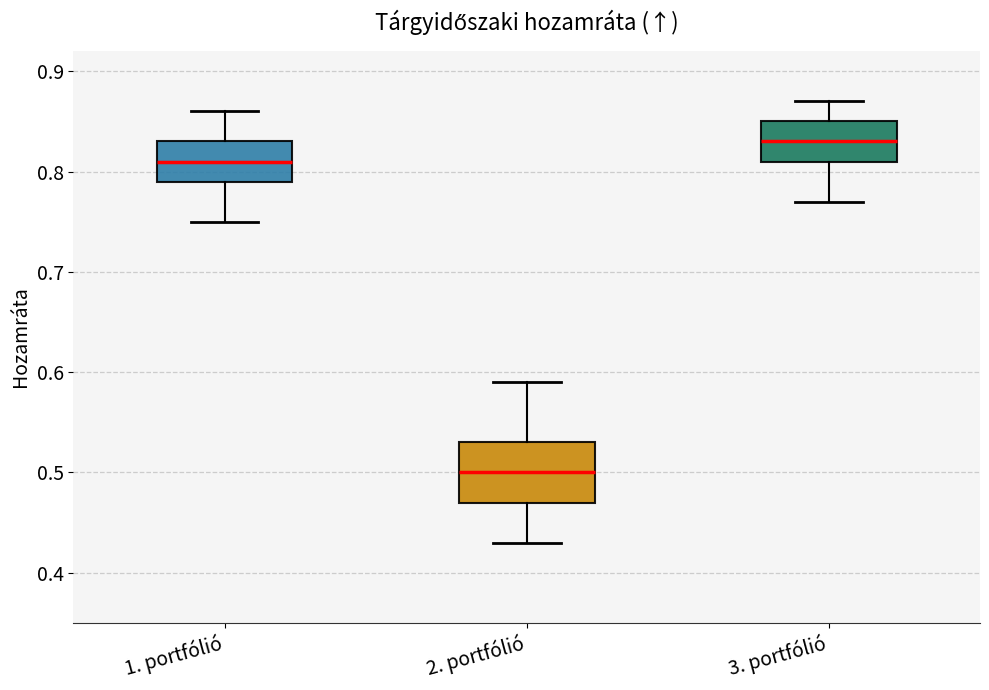

Which box has the highest median line?

3. portfólió